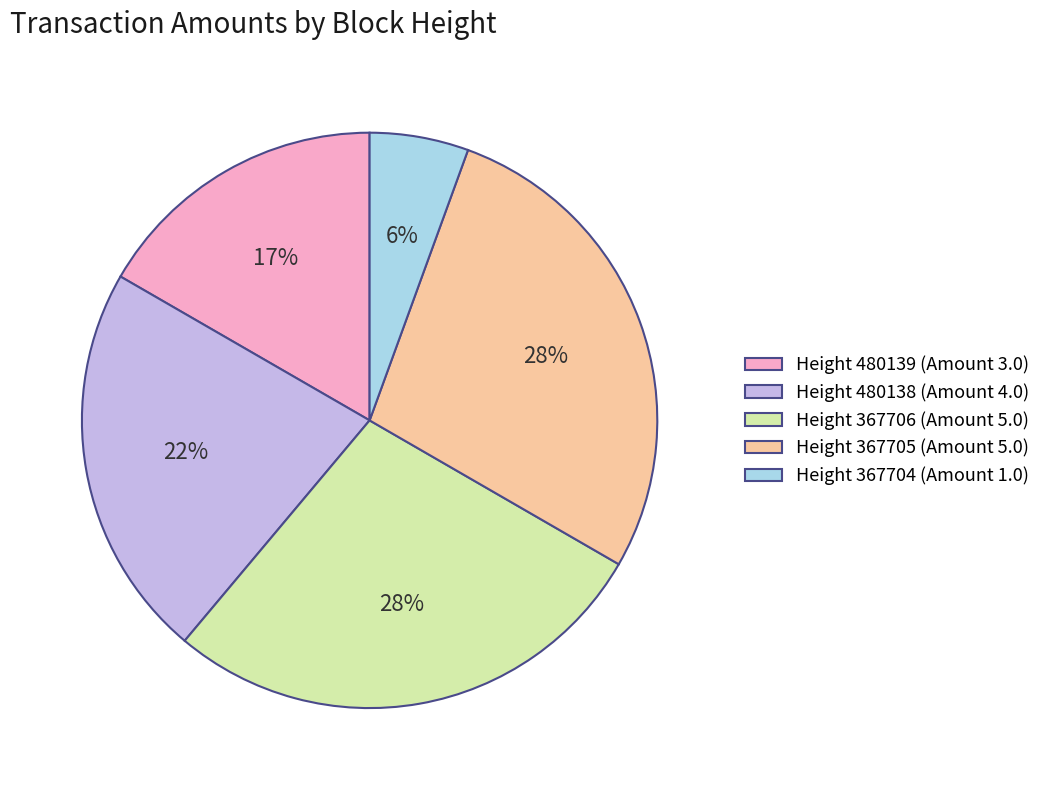

Between Height 367706 (Amount 5.0) and Height 367704 (Amount 1.0), which is larger?

Height 367706 (Amount 5.0)